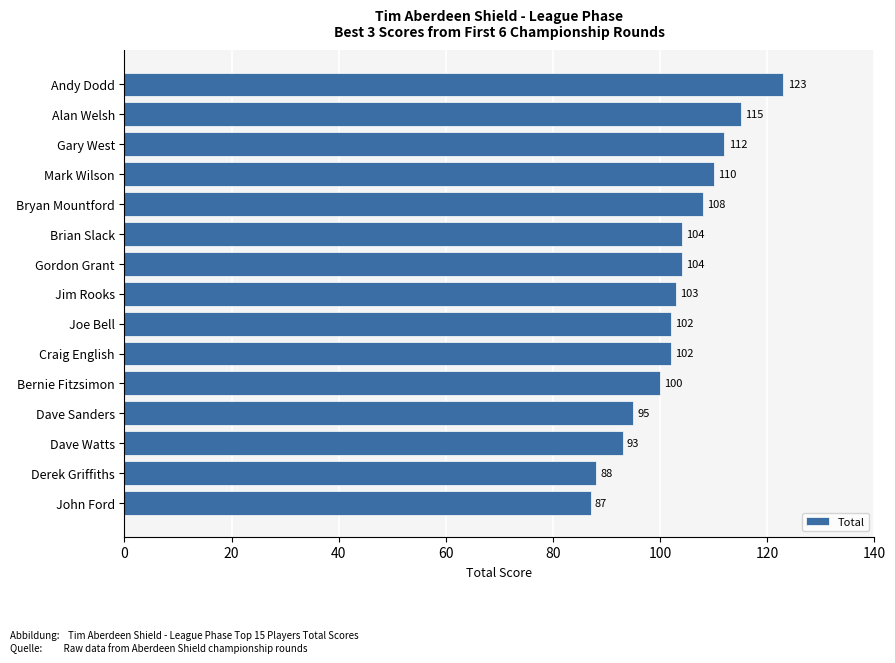

What is the ratio of the value at Bryan Mountford to the value at Gary West?

1.0